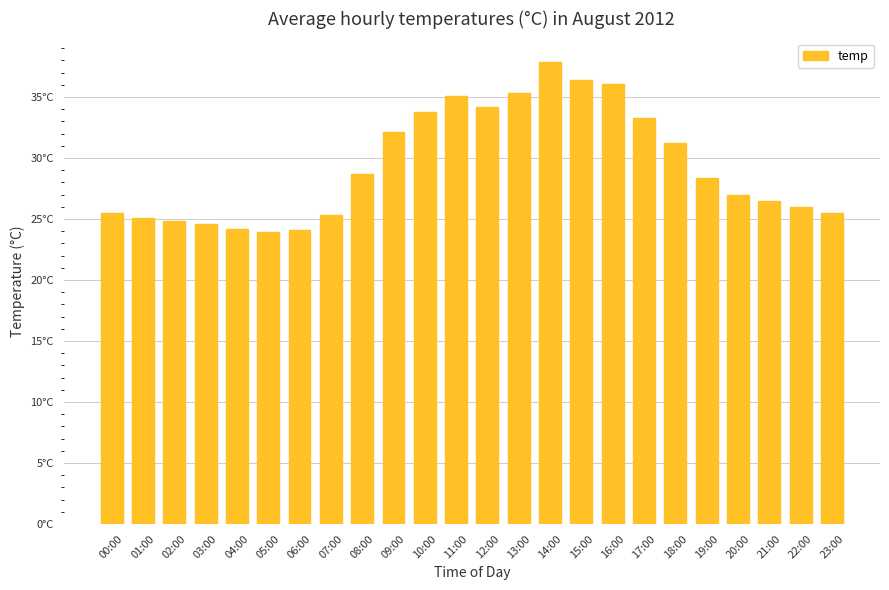

What is the label of the 19th bar from the right?

05:00